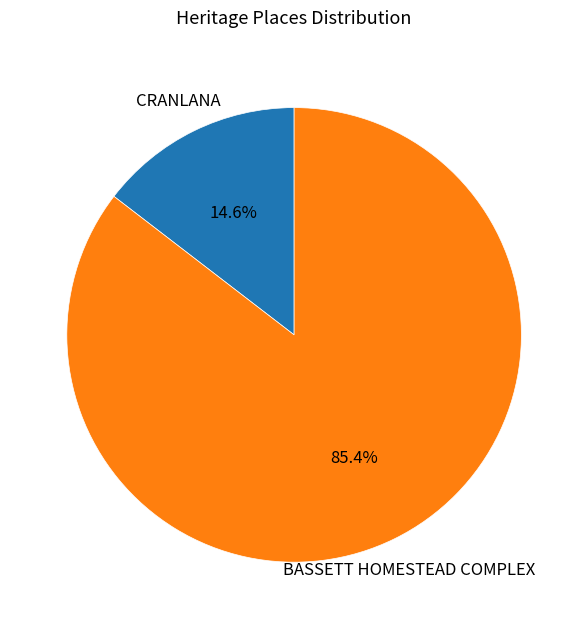

To the nearest percent, what is the difference between the BASSETT HOMESTEAD COMPLEX and CRANLANA slice percentages?

71%